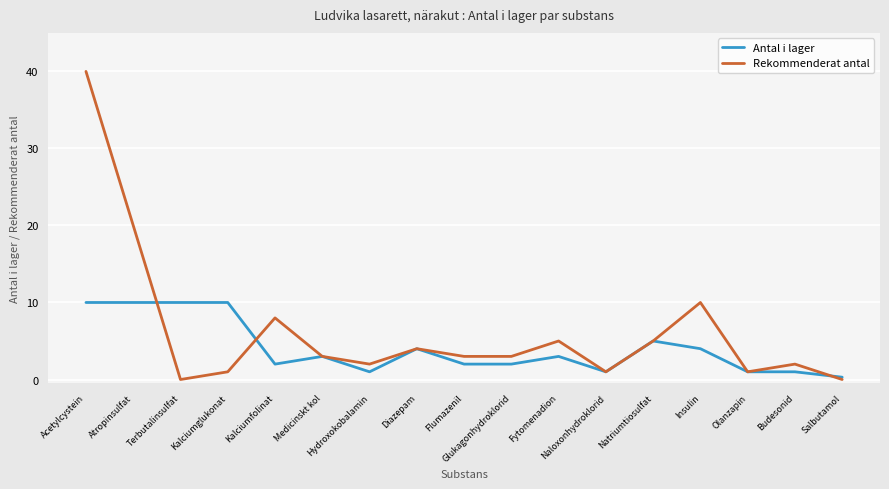

At which label does Rekommenderat antal reach its peak?

Acetylcystein